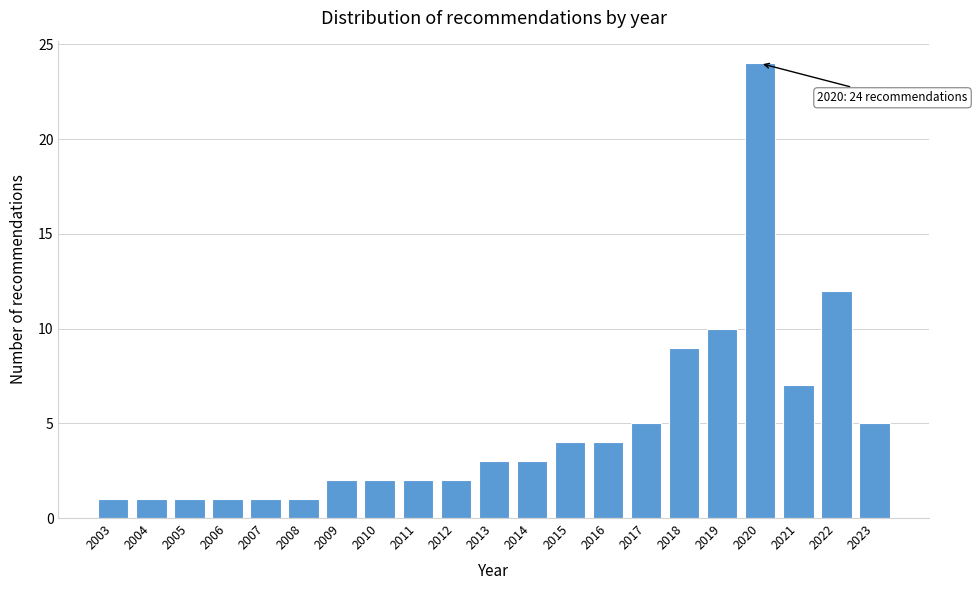

Reading left to right, list all the values displayed in this chart.

1	1	1	1	1	1	2	2	2	2	3	3	4	4	5	9	10	24	7	12	5